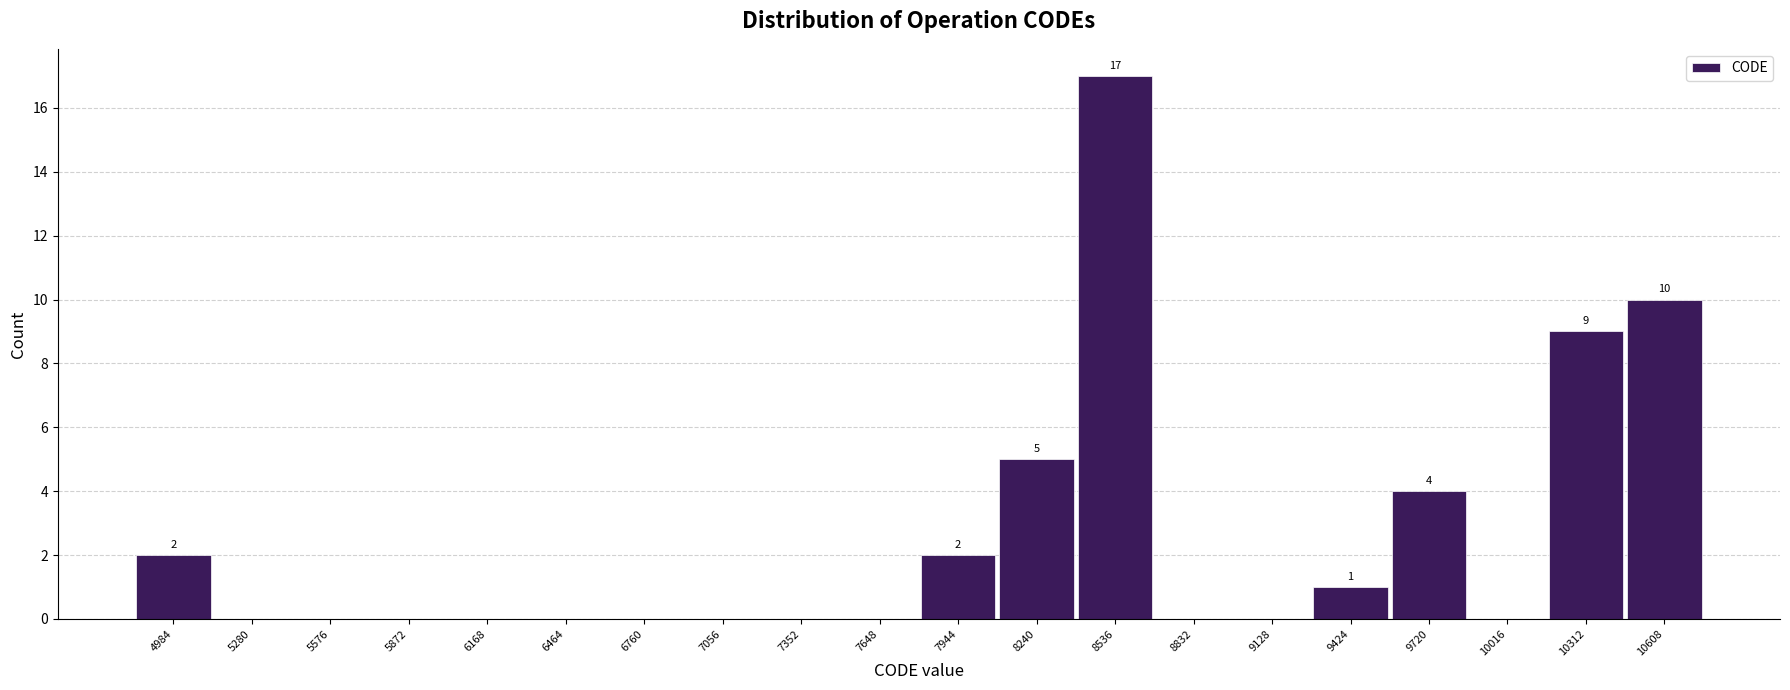

Which range on the x-axis has the tallest bar?

8400 to 8700